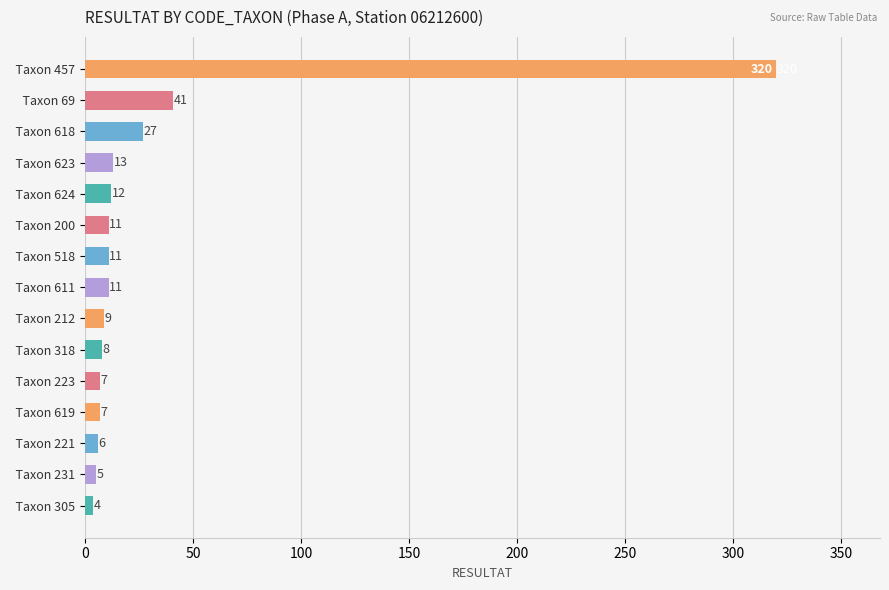

What is the difference between the maximum and second lowest values?

315